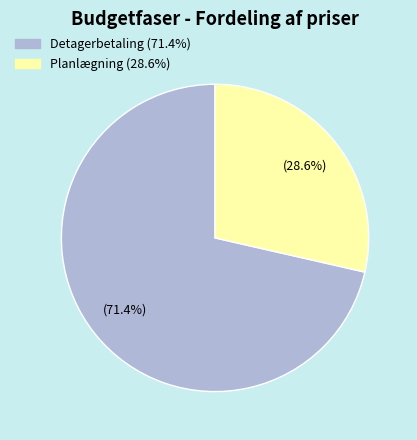

Does any single category account for the majority?

Yes